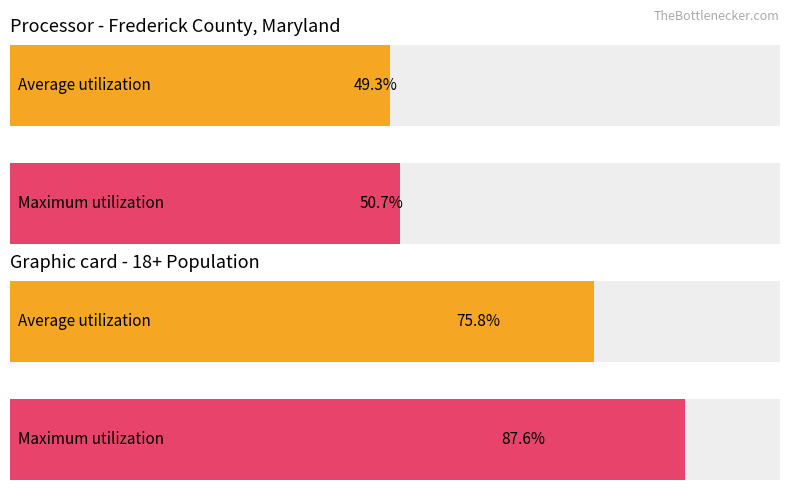

How many bars are there in each group?

2